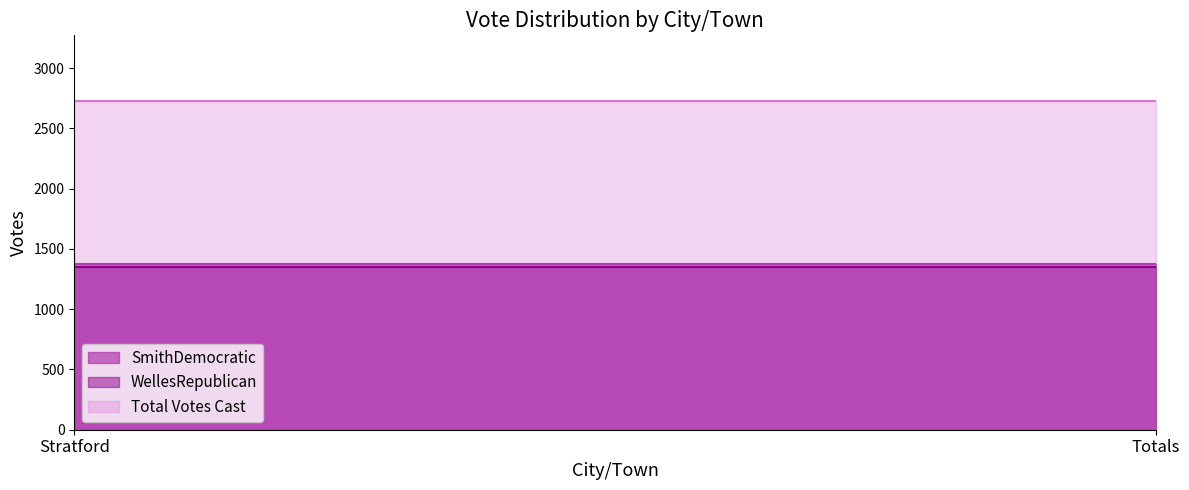

Where is Total Votes Cast nearest to the value 2726?

Stratford